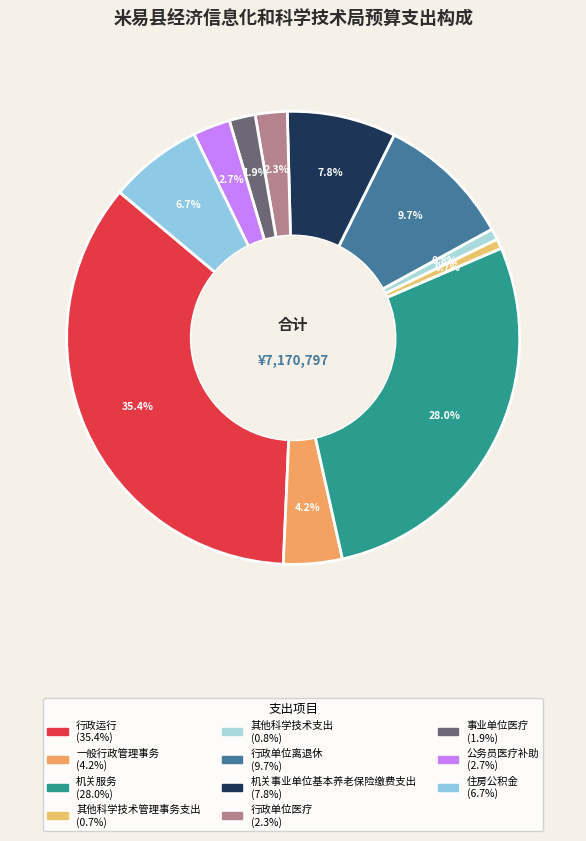

How many segments does this pie chart have?

11